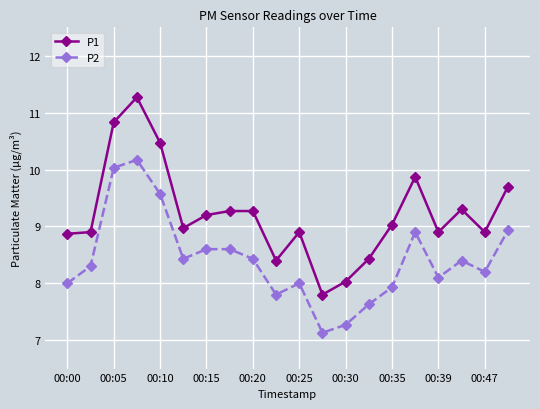

What is the maximum value shown in the chart?

11.3